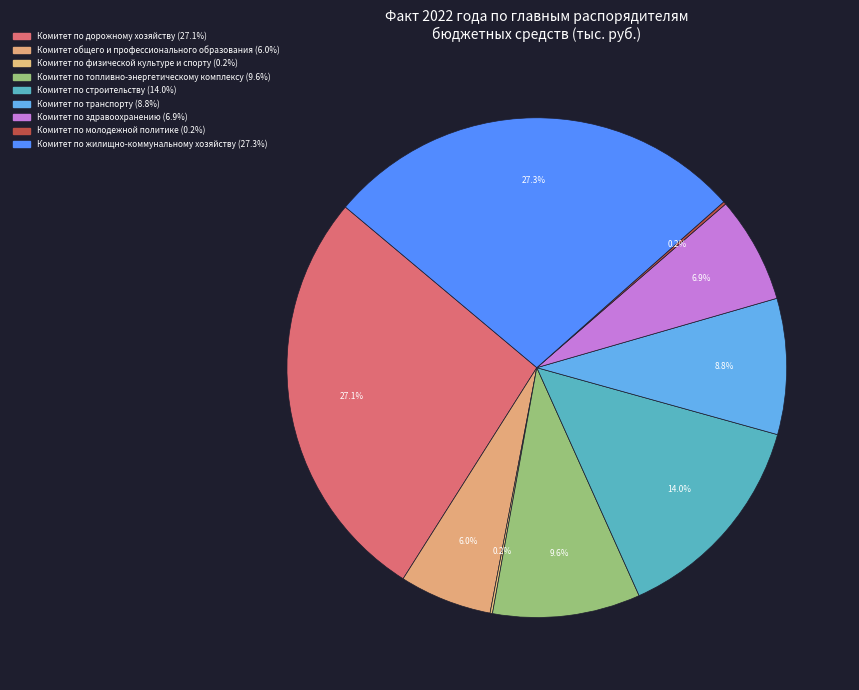

How many segments does this pie chart have?

9